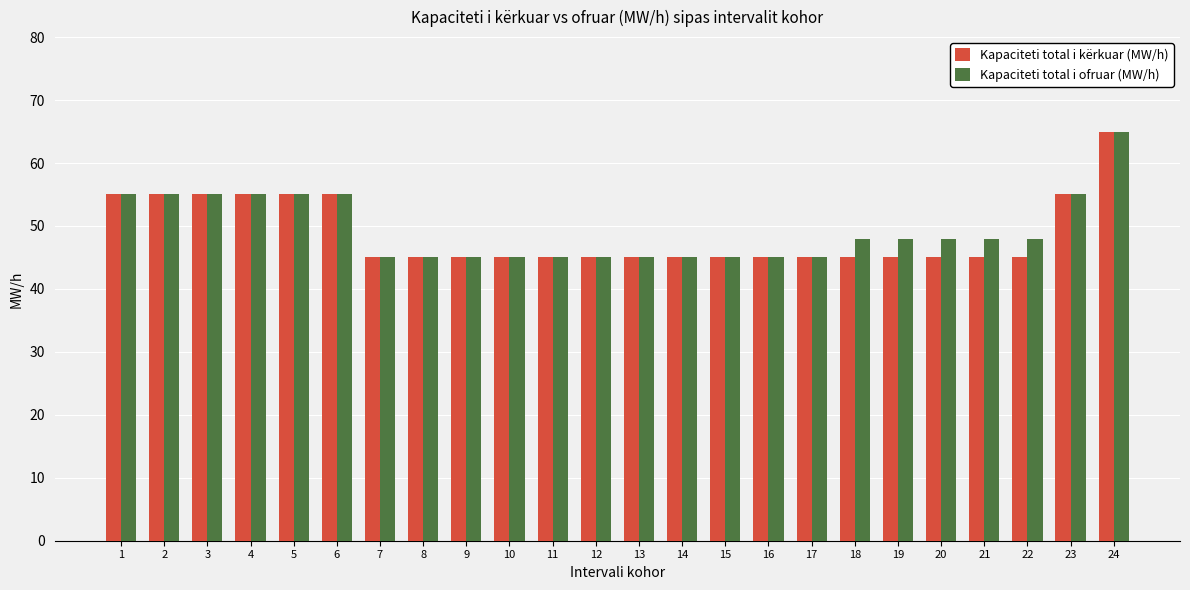

True or false: Kapaciteti total i kërkuar (MW/h) has a value of 61 at 20.

False